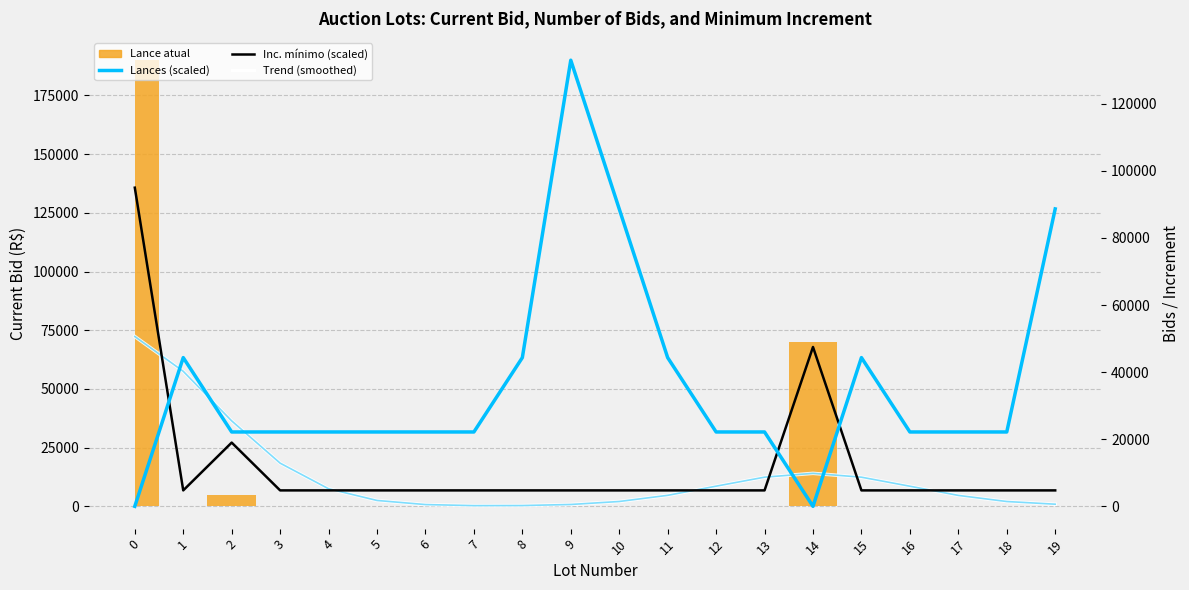

At which category does the chart reach its peak across all series?

9